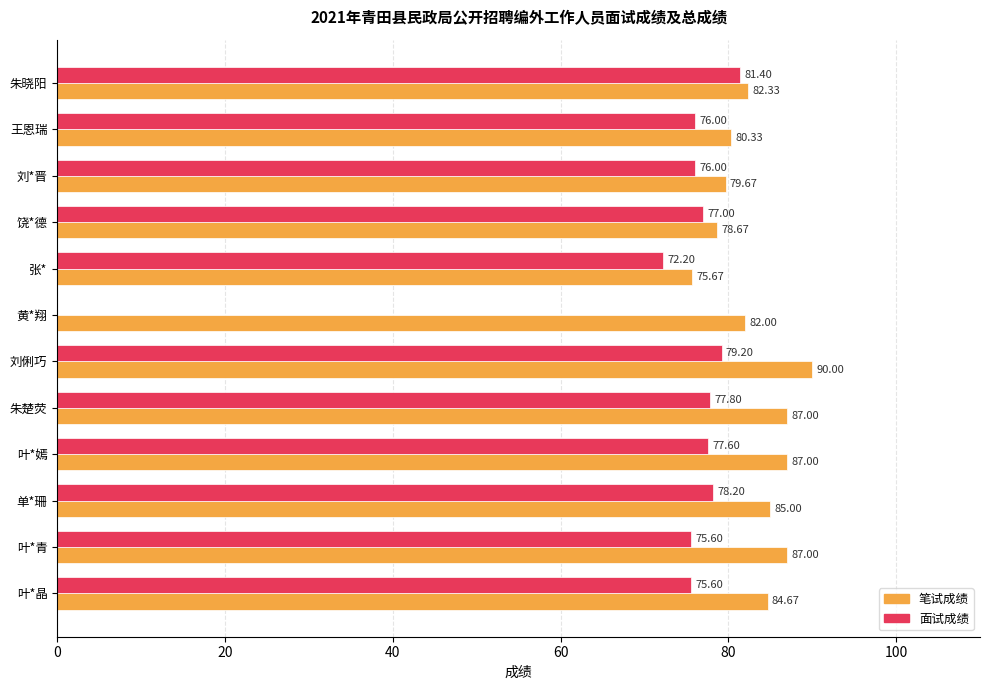

What are all the series names shown in the legend?

笔试成绩, 面试成绩